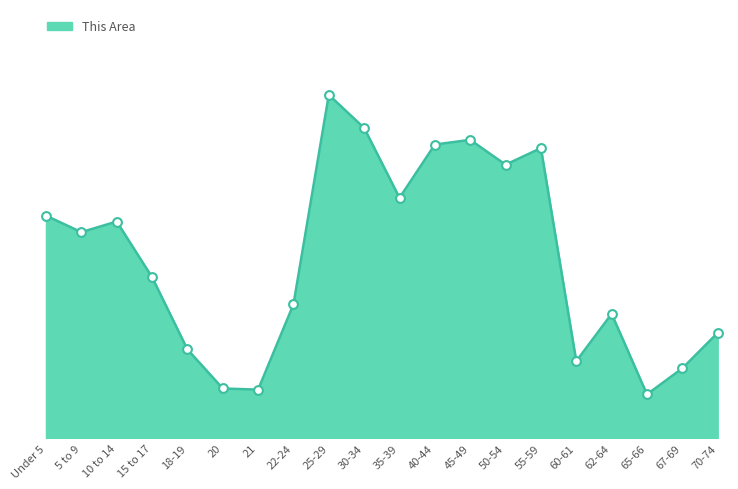

What is the change in value from 5 to 9 to 40-44?

+74